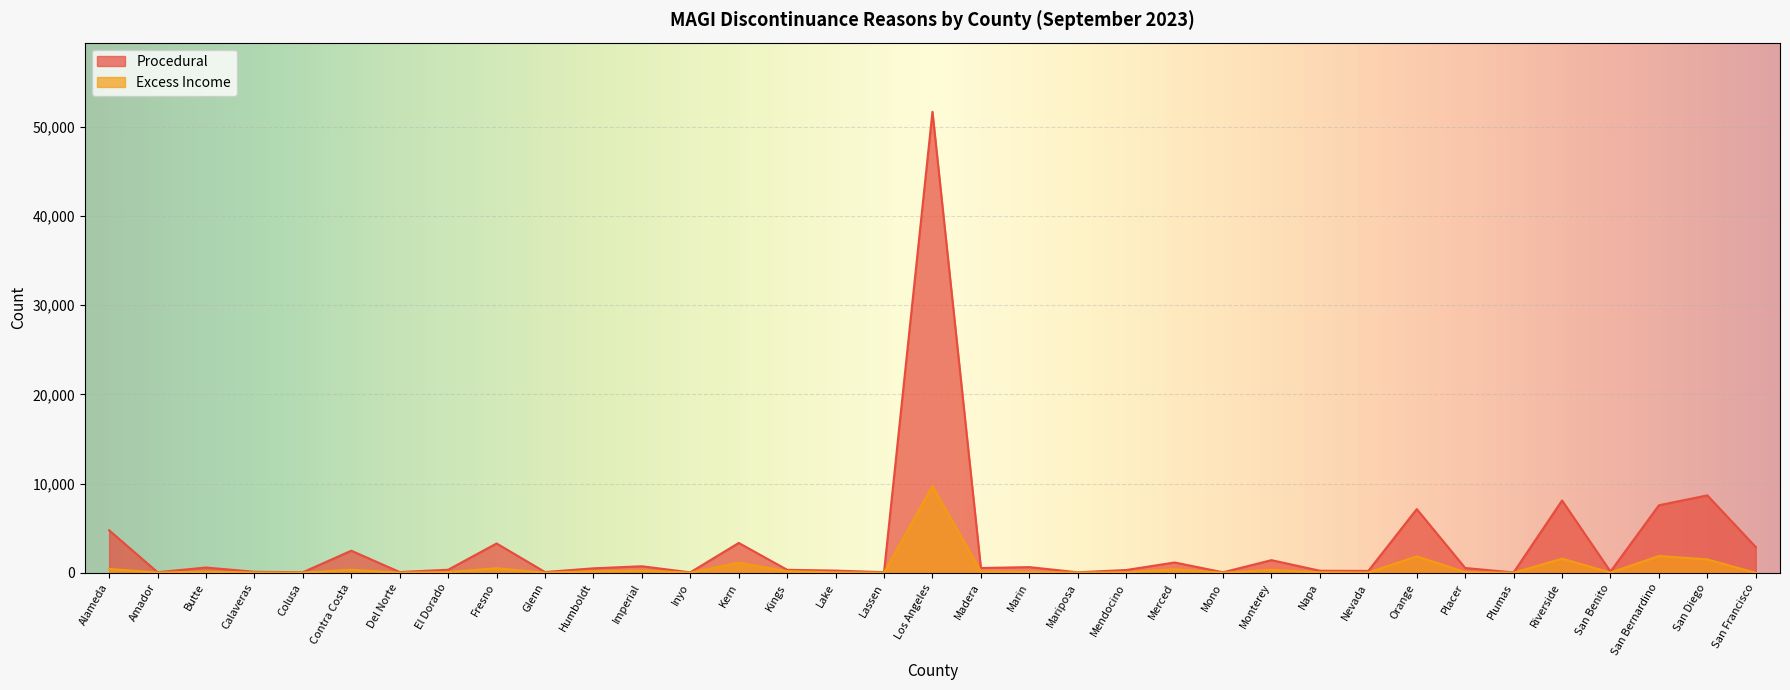

True or false: Excess Income has more than 1 points higher than both neighbors.

True